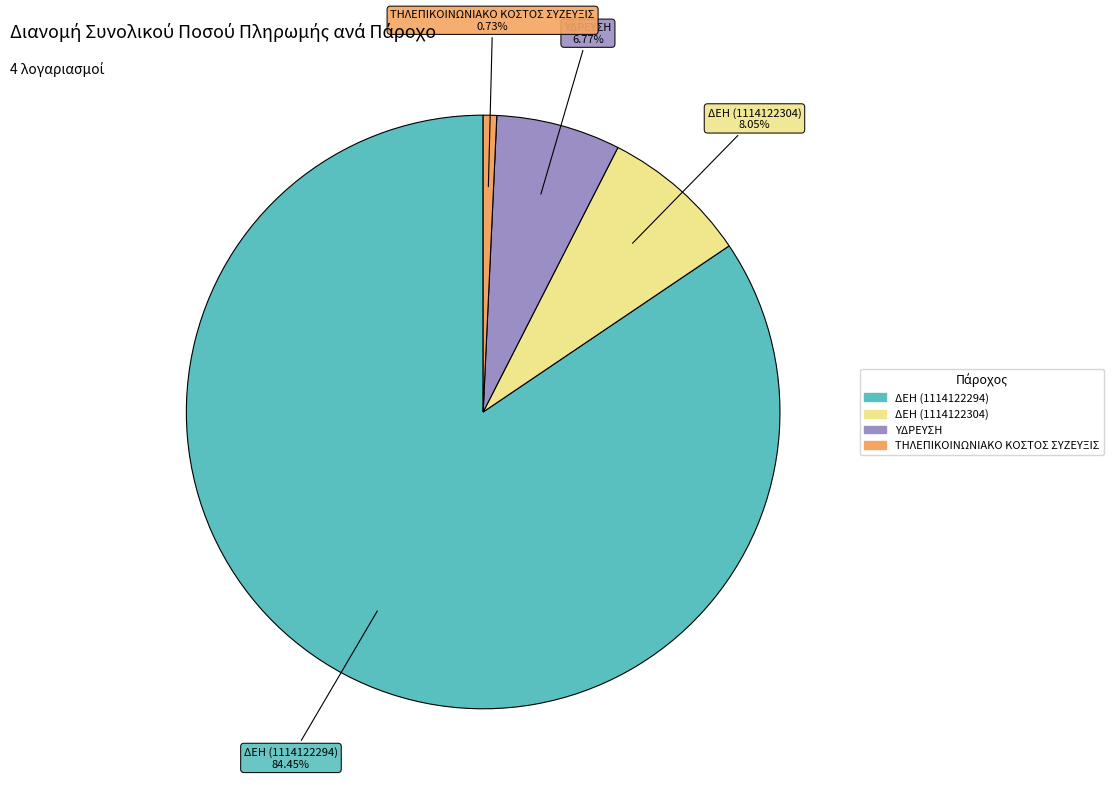

Approximately how many times larger is the value at ΔΕΗ (1114122294) compared to ΤΗΛΕΠΙΚΟΙΝΩΝΙΑΚΟ ΚΟΣΤΟΣ ΣΥΖΕΥΞΙΣ?

115.1